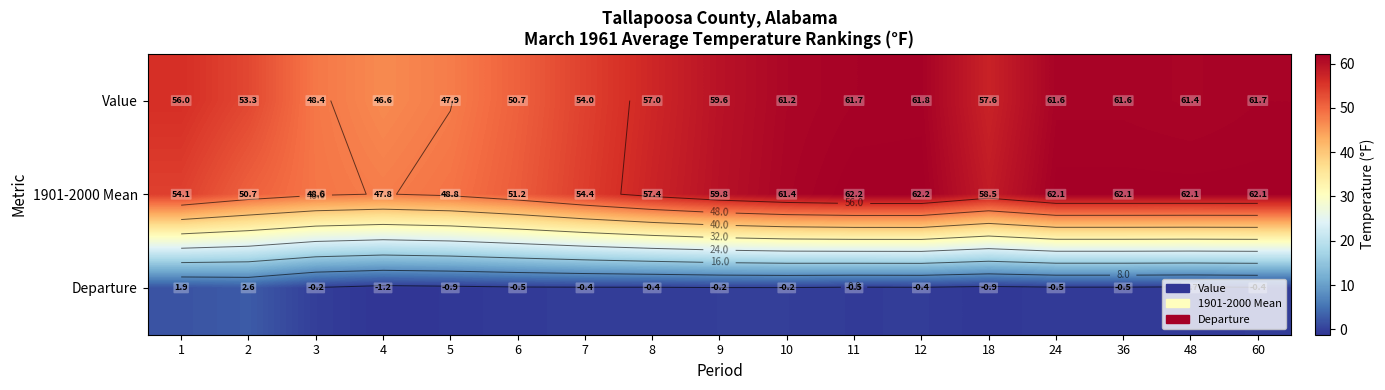

List the series in order of their peak value, lowest first.

Departure, Value, 1901-2000 Mean